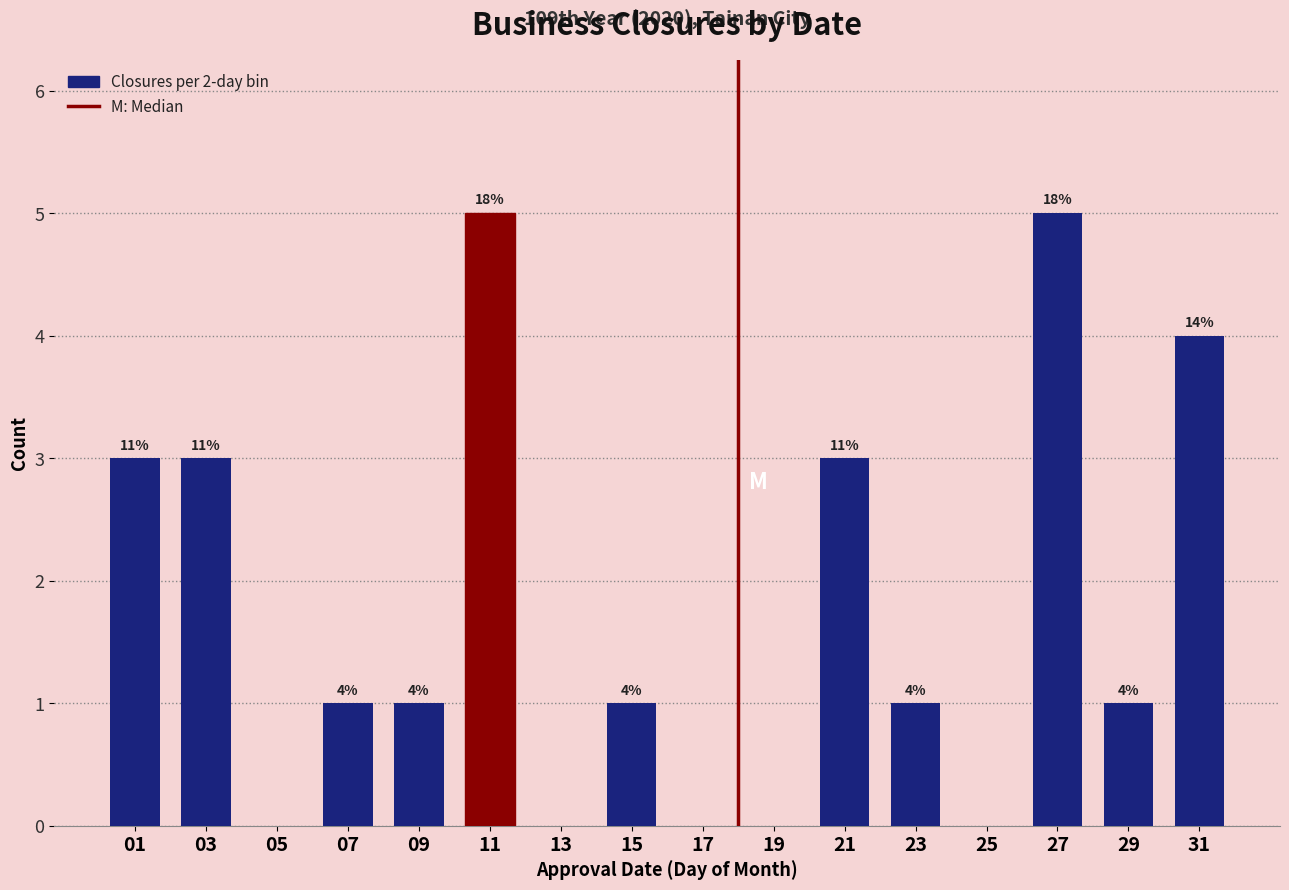

Are the bars horizontal?

No